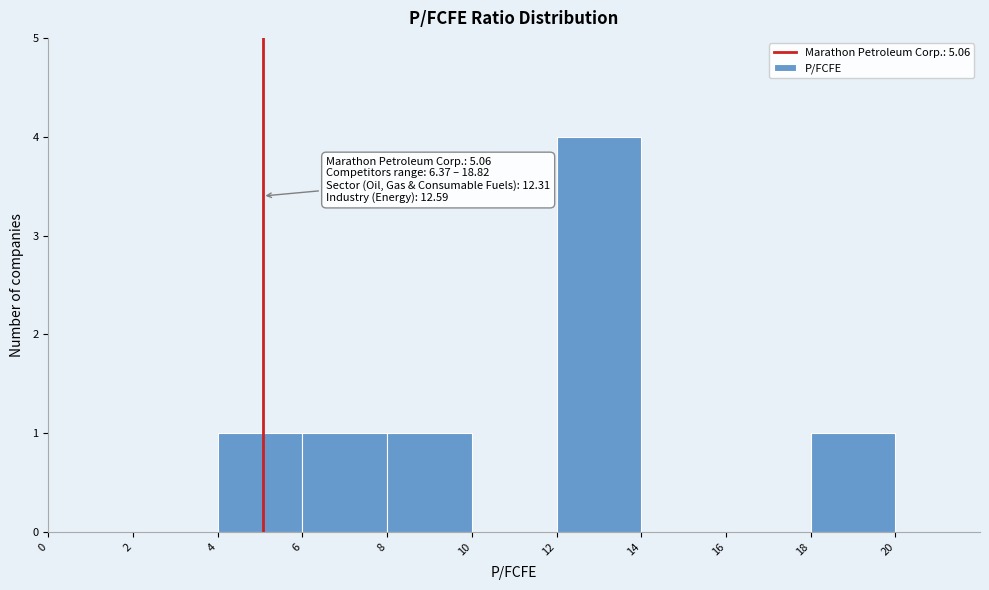

Which range on the x-axis has the tallest bar?

12 to 14